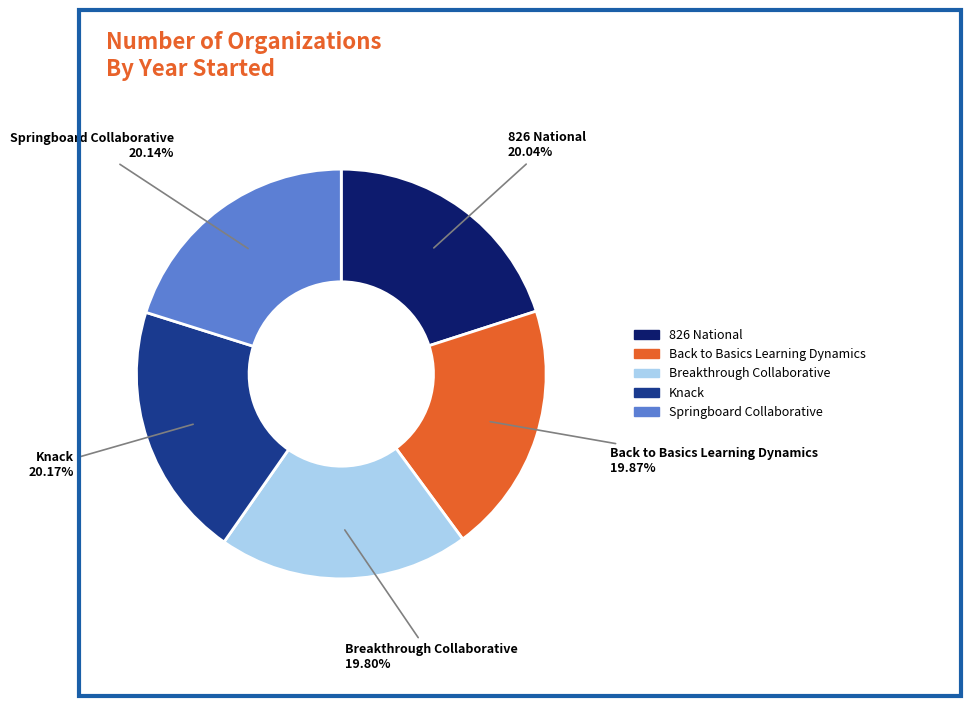

Do Back to Basics Learning Dynamics and 826 National together represent more than half of the pie?

No